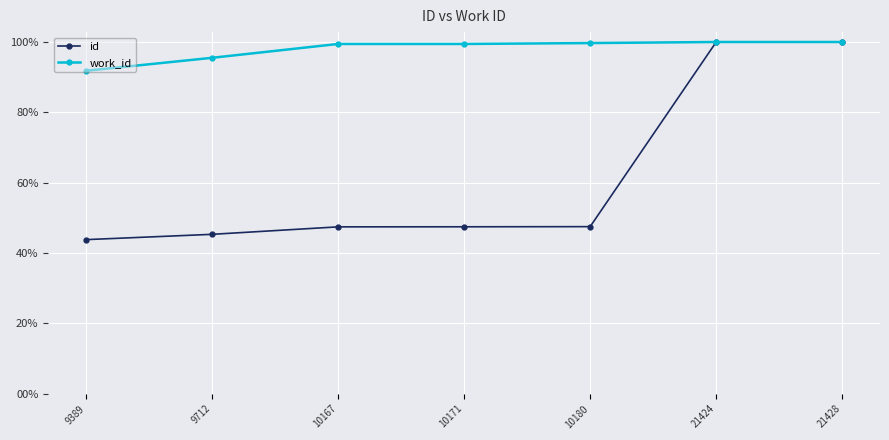

What is the maximum value for id?

100.0